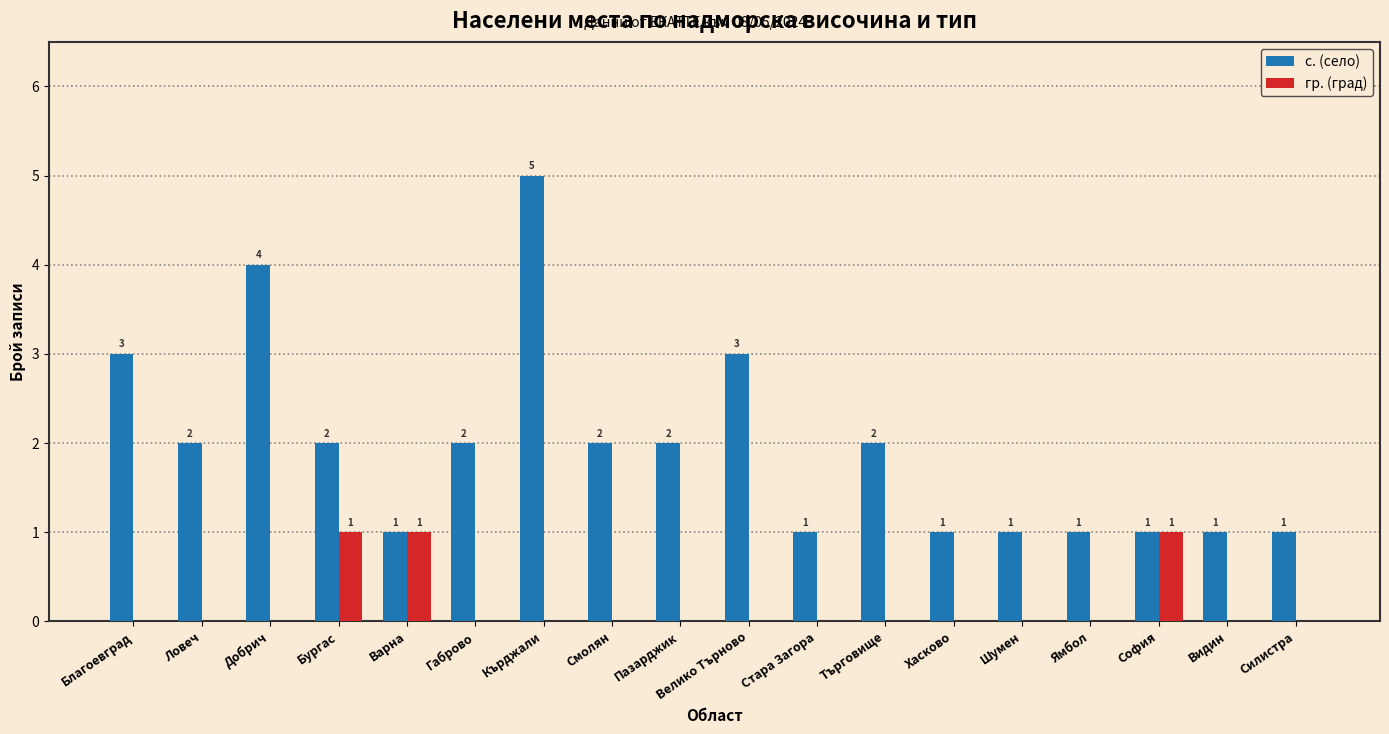

Are the bars horizontal?

No